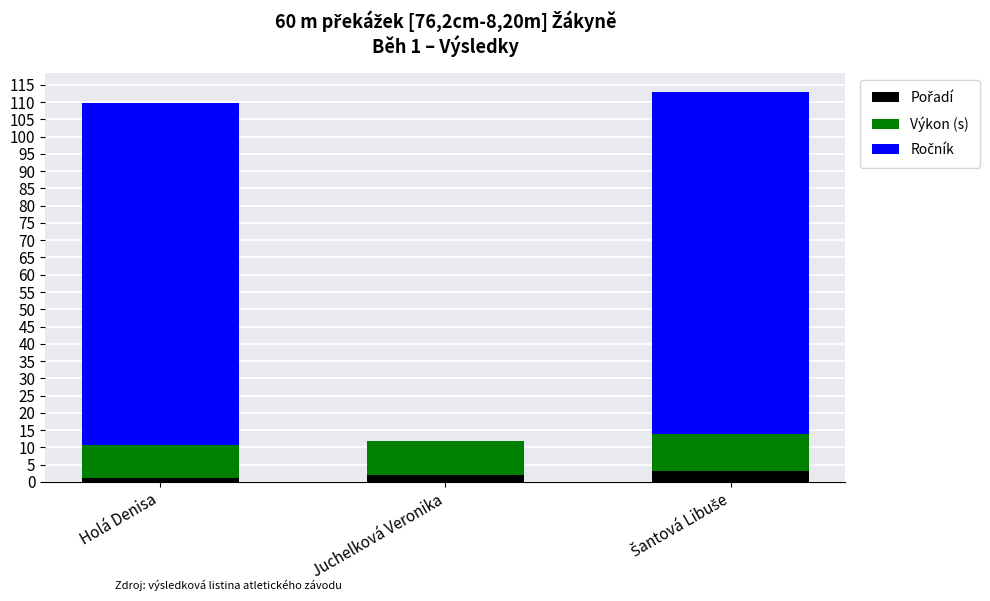

Between Juchelková Veronika and Holá Denisa, which is larger?

Juchelková Veronika